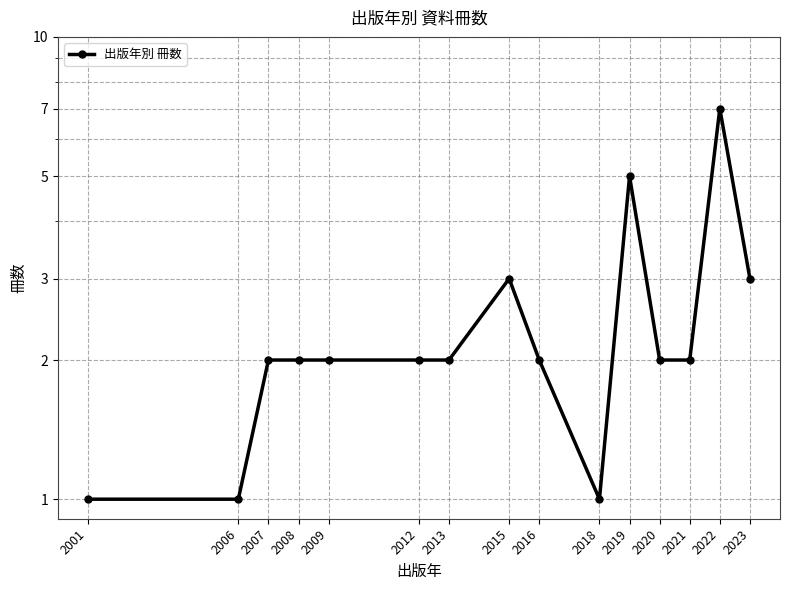

True or false: the data shows 2 at 2021.

True